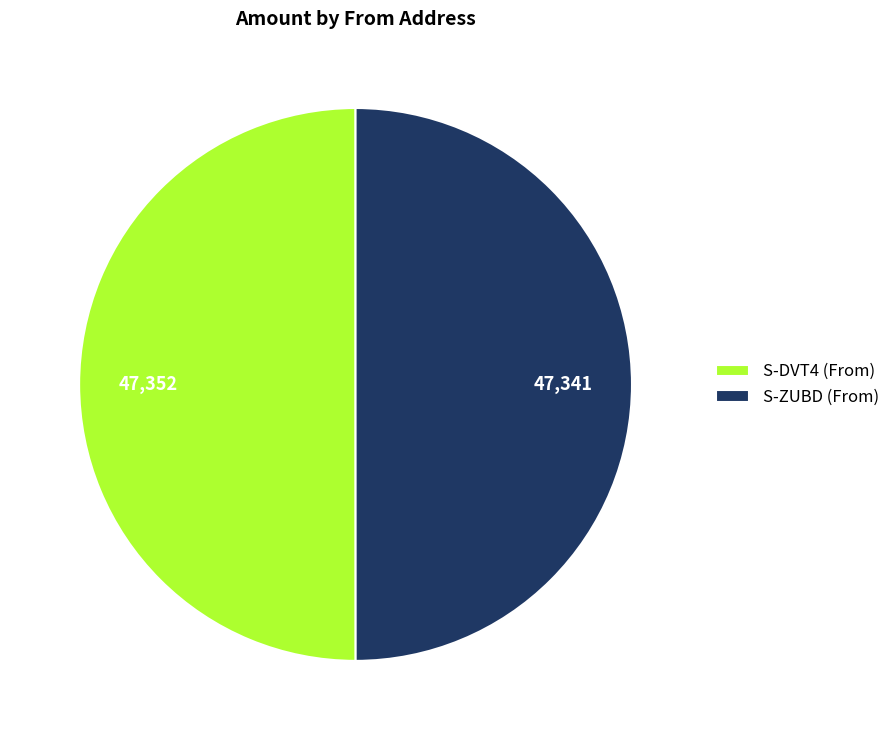

True or false: S-ZUBD (From) accounts for 50% of the total.

True